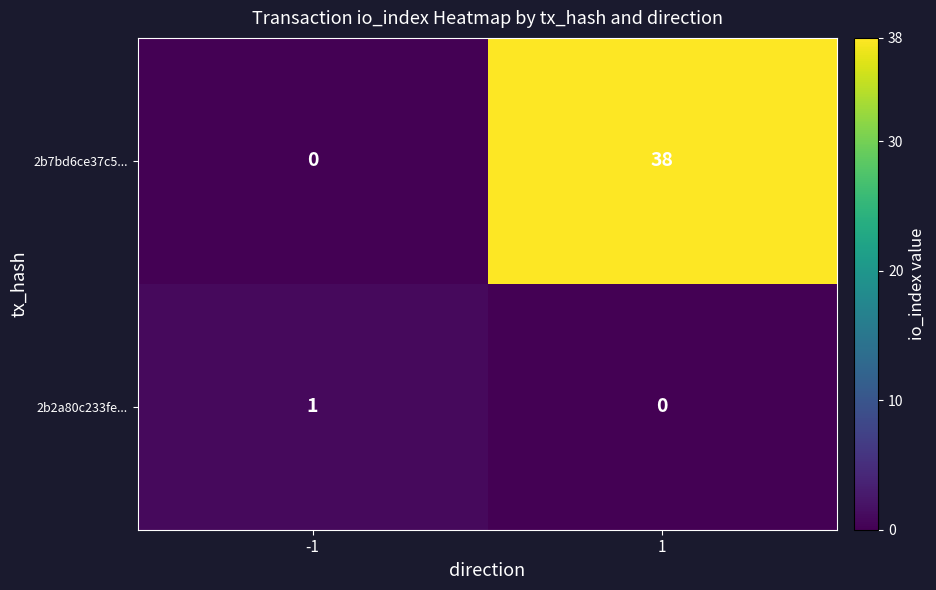

What is the total value across all series at 1?

38